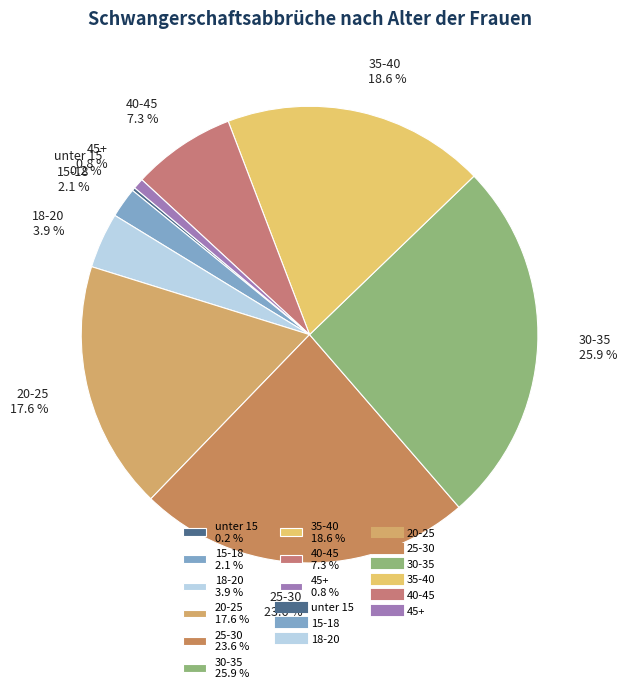

To the nearest percent, what is the difference between the 40-45 and 20-25 slice percentages?

10%